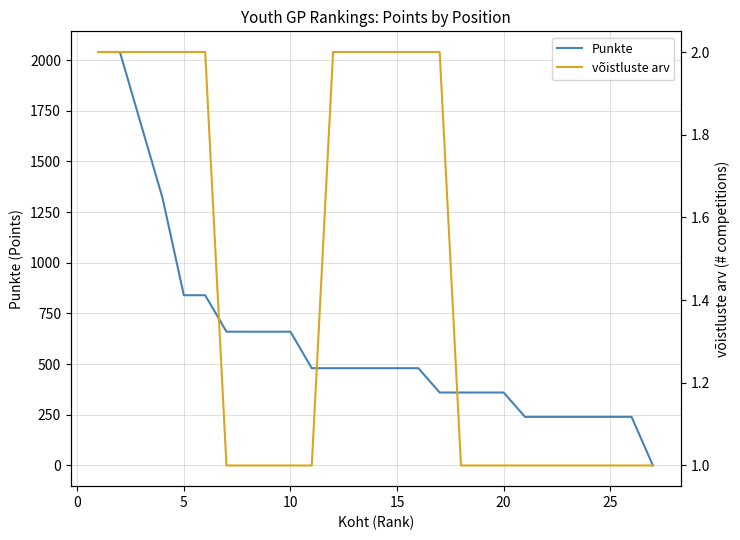

What is the spread (max minus min) of values at 10?

659